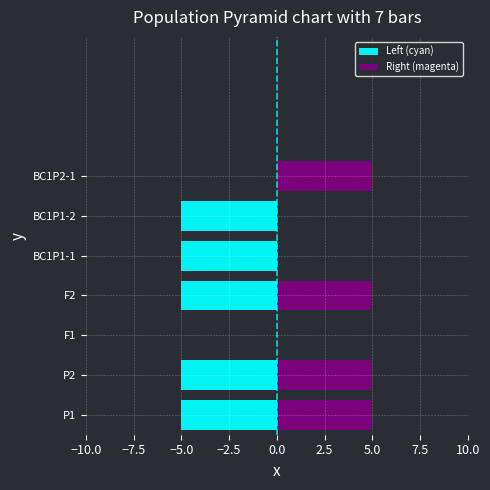

What is the minimum value for Left (cyan)?

-5